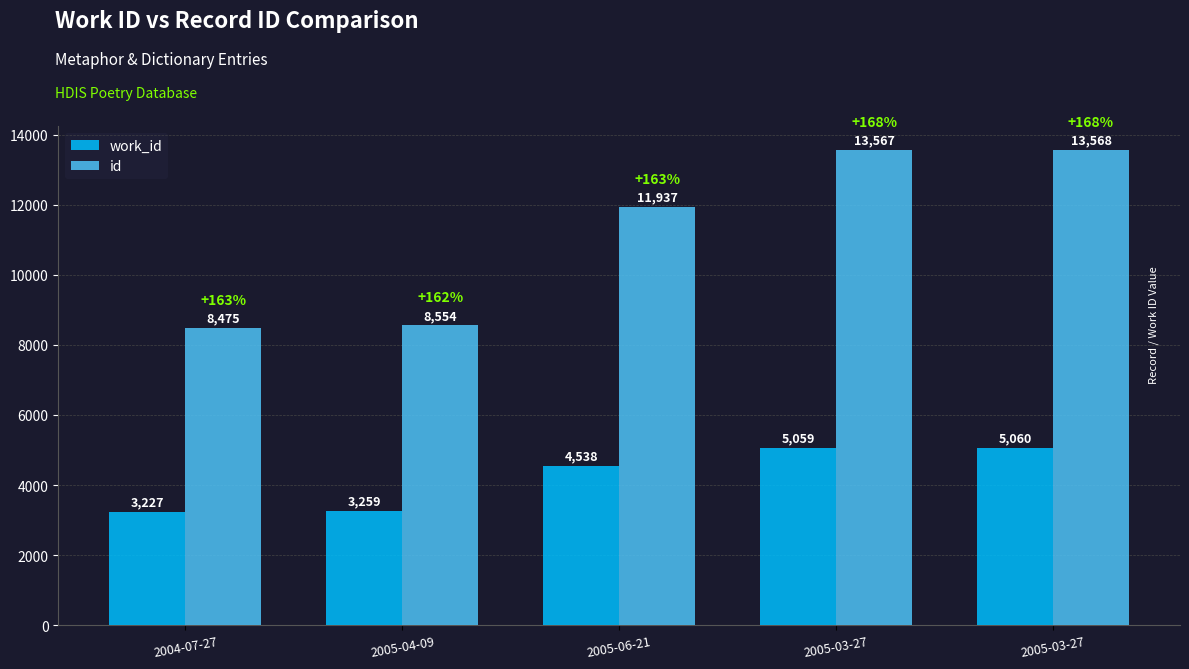

How many data points does each series have?

5